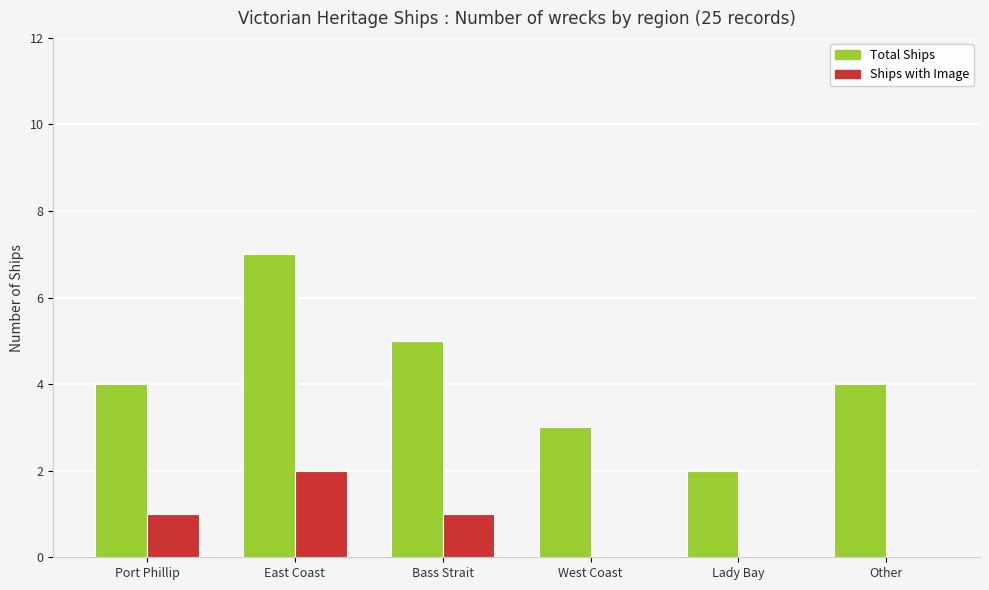

Are the bars grouped side by side (vs. stacked)?

Yes